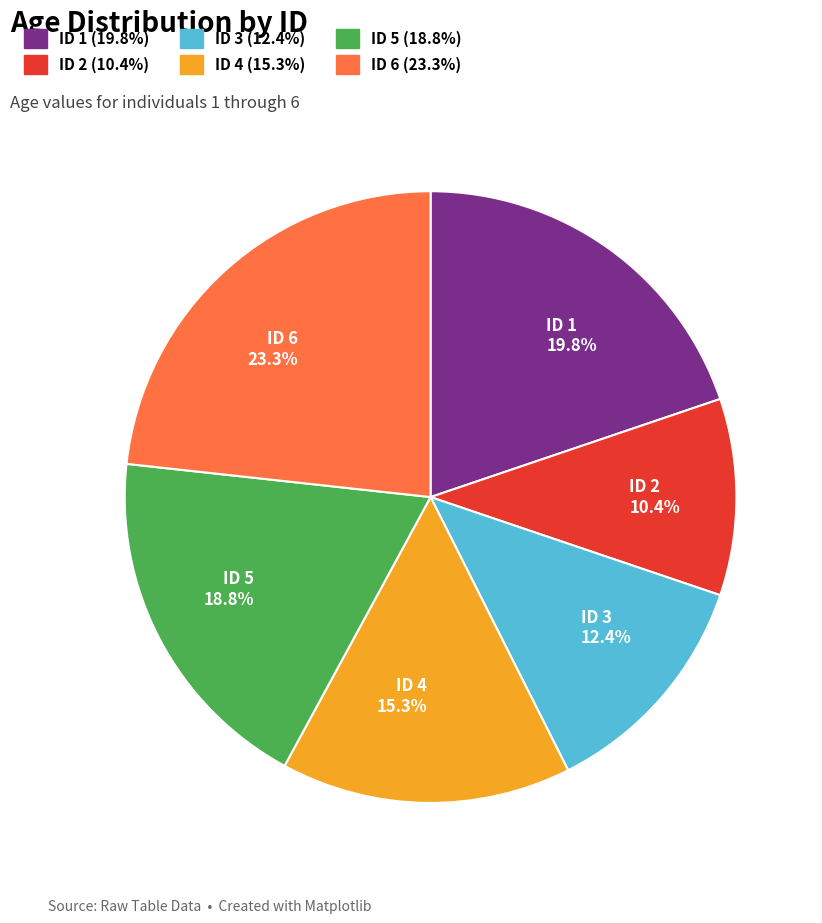

Is ID 5 18.8% the majority of the pie?

No